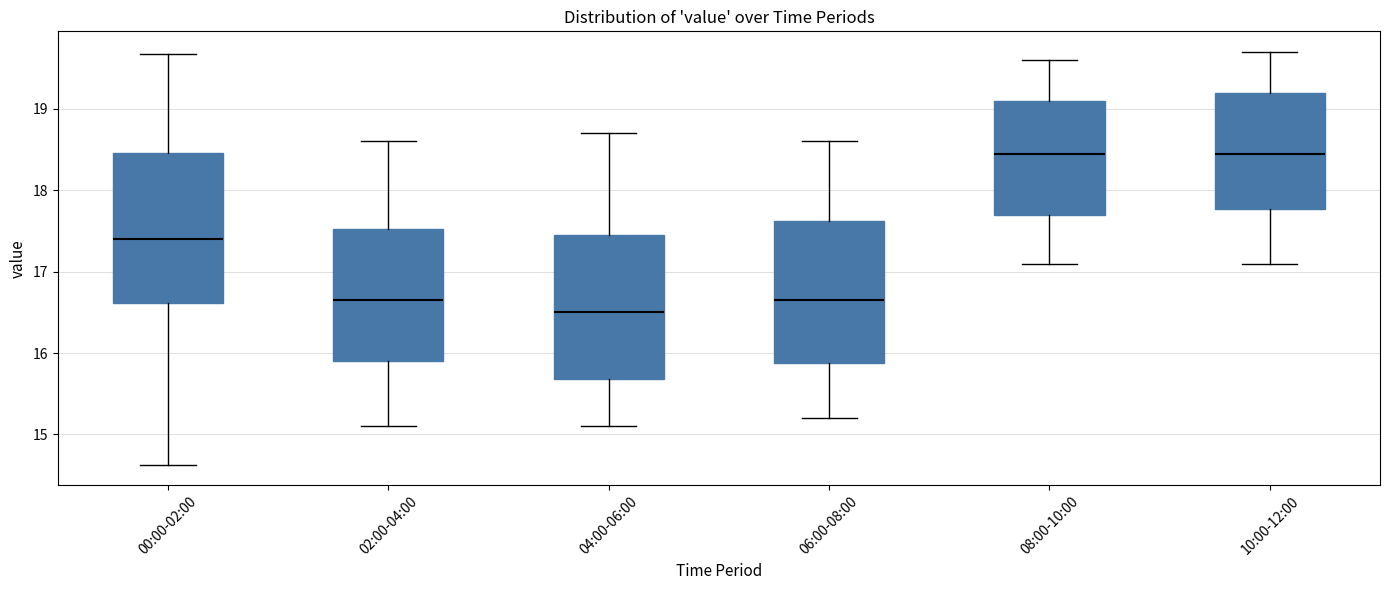

Reading left to right, read every box against the y-axis: the position of its median line, the range the box covers, and the ends of its whiskers. The values are not printed on the chart, so give them approximately, as read against the axis.

00:00-02:00: median 17.4, box 16.6 to 18.5, whiskers 14.6 to 19.7
02:00-04:00: median 16.7, box 15.9 to 17.5, whiskers 15.1 to 18.6
04:00-06:00: median 16.5, box 15.7 to 17.5, whiskers 15.1 to 18.7
06:00-08:00: median 16.7, box 15.9 to 17.6, whiskers 15.2 to 18.6
08:00-10:00: median 18.5, box 17.7 to 19.1, whiskers 17.1 to 19.6
10:00-12:00: median 18.5, box 17.8 to 19.2, whiskers 17.1 to 19.7